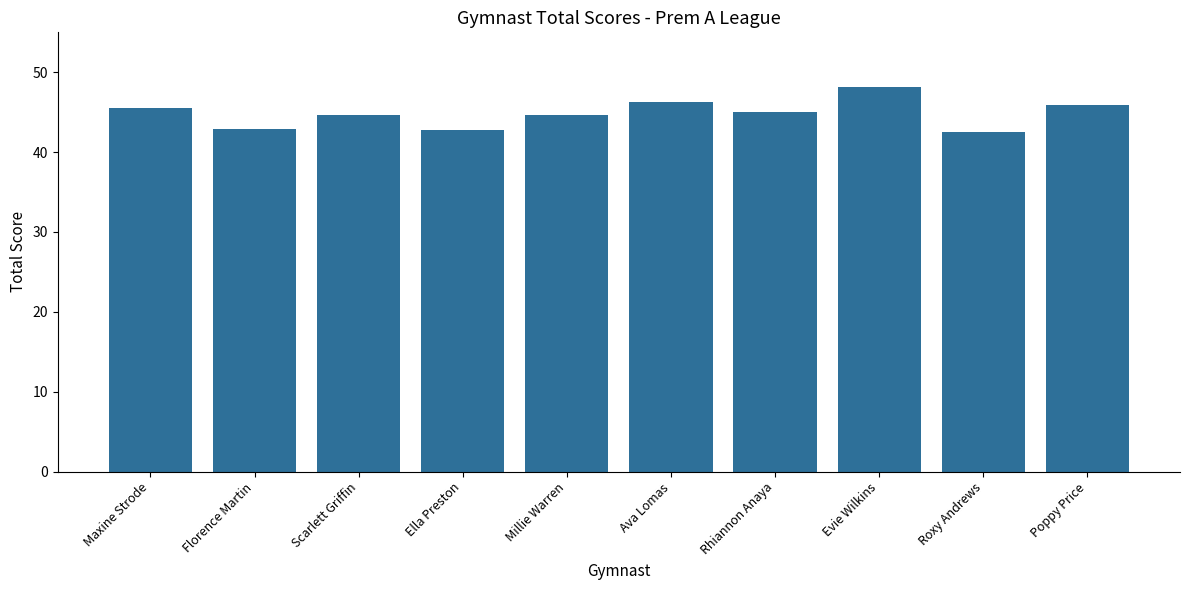

What is the difference between the values at Millie Warren and Ella Preston?

1.9